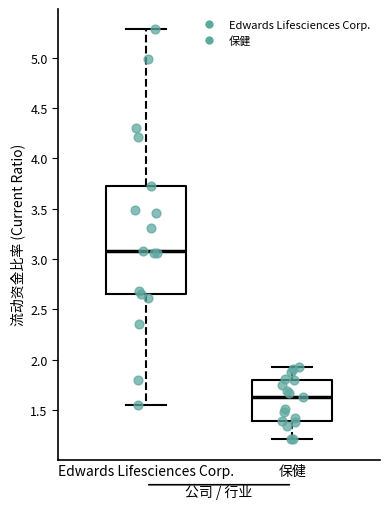

Where does the upper whisker of the box for 保健 end on the y-axis? The values are not printed on the chart, so give them approximately, as read against the axis.

1.95